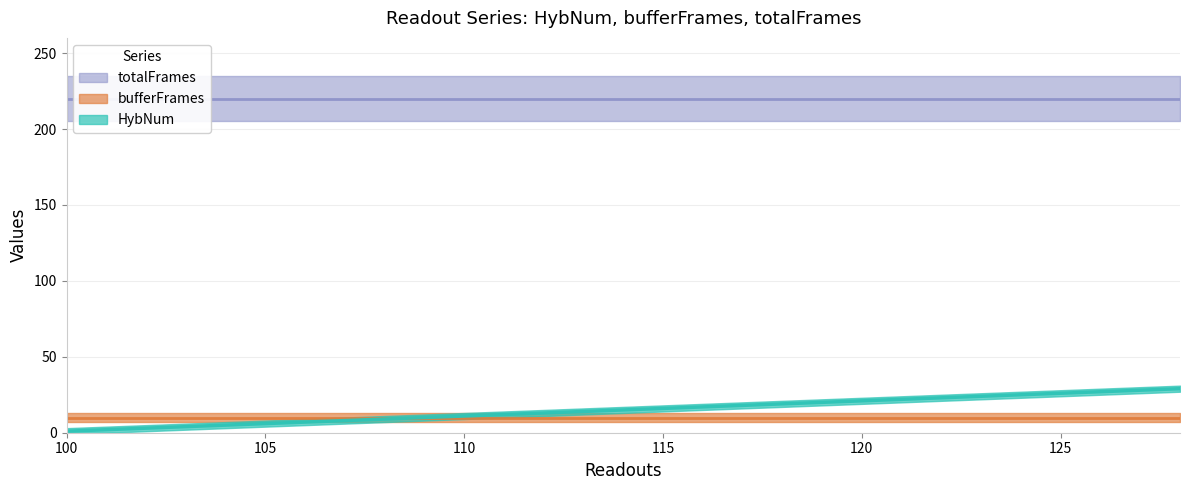

At which label is totalFrames closest to 220?

100